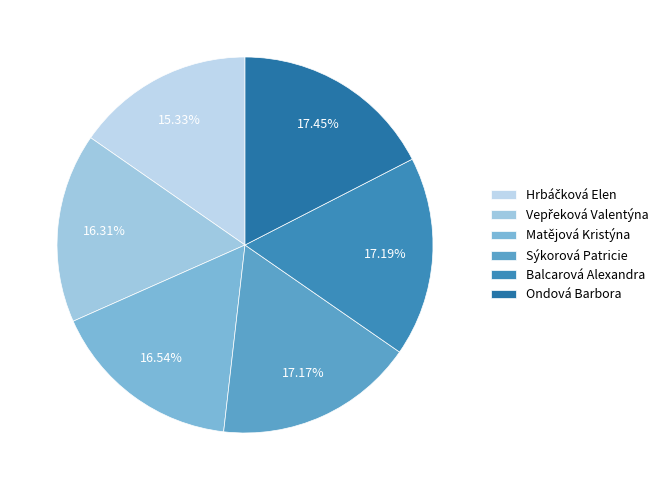

What percentage is the Balcarová Alexandra slice, to the nearest percent?

17%